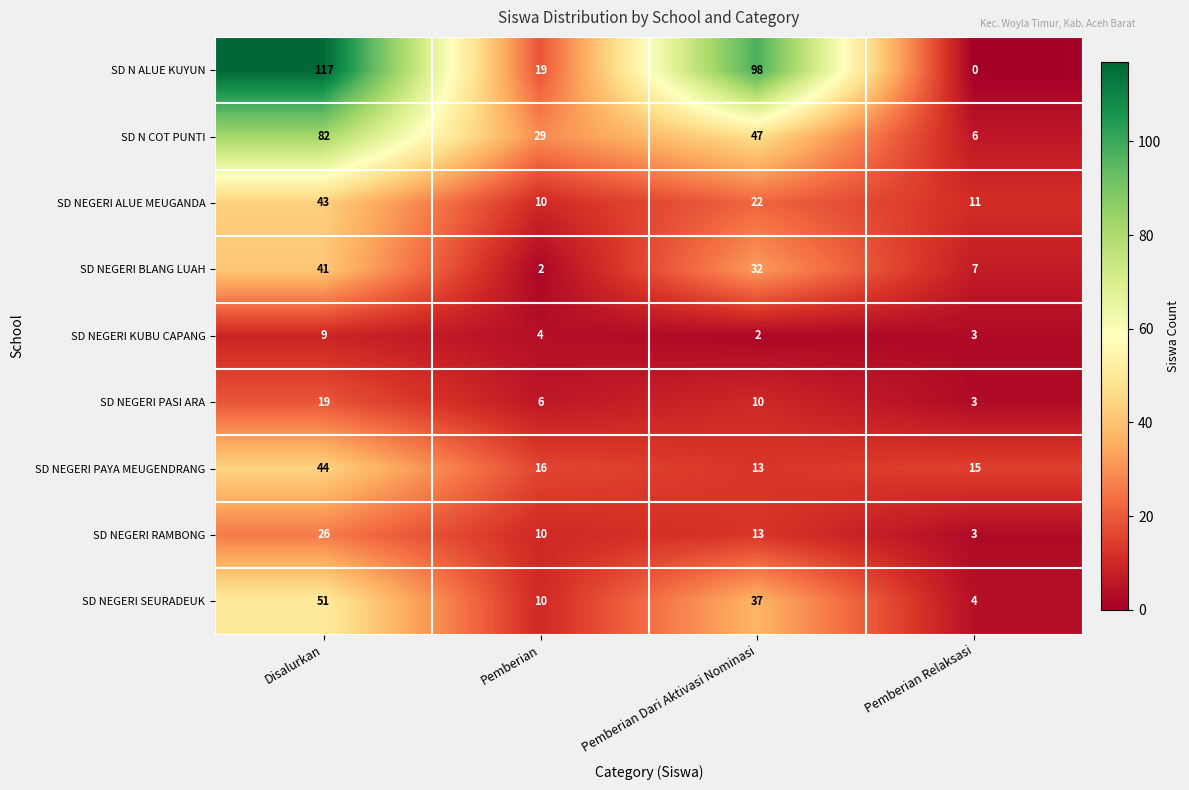

How many series are shown in this chart?

9